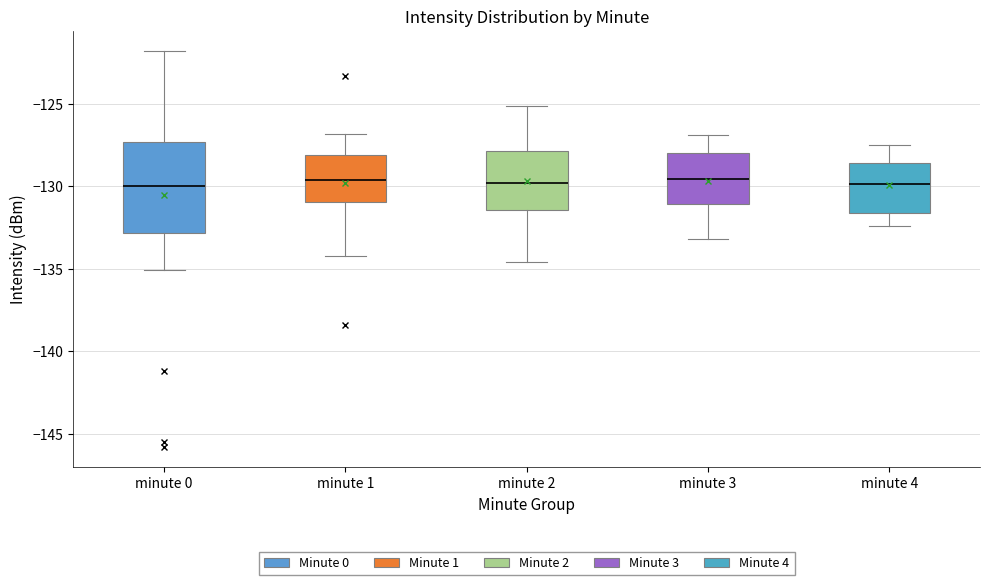

Where is the lower edge of the box for minute 2 on the y-axis? The values are not printed on the chart, so give them approximately, as read against the axis.

-131.5